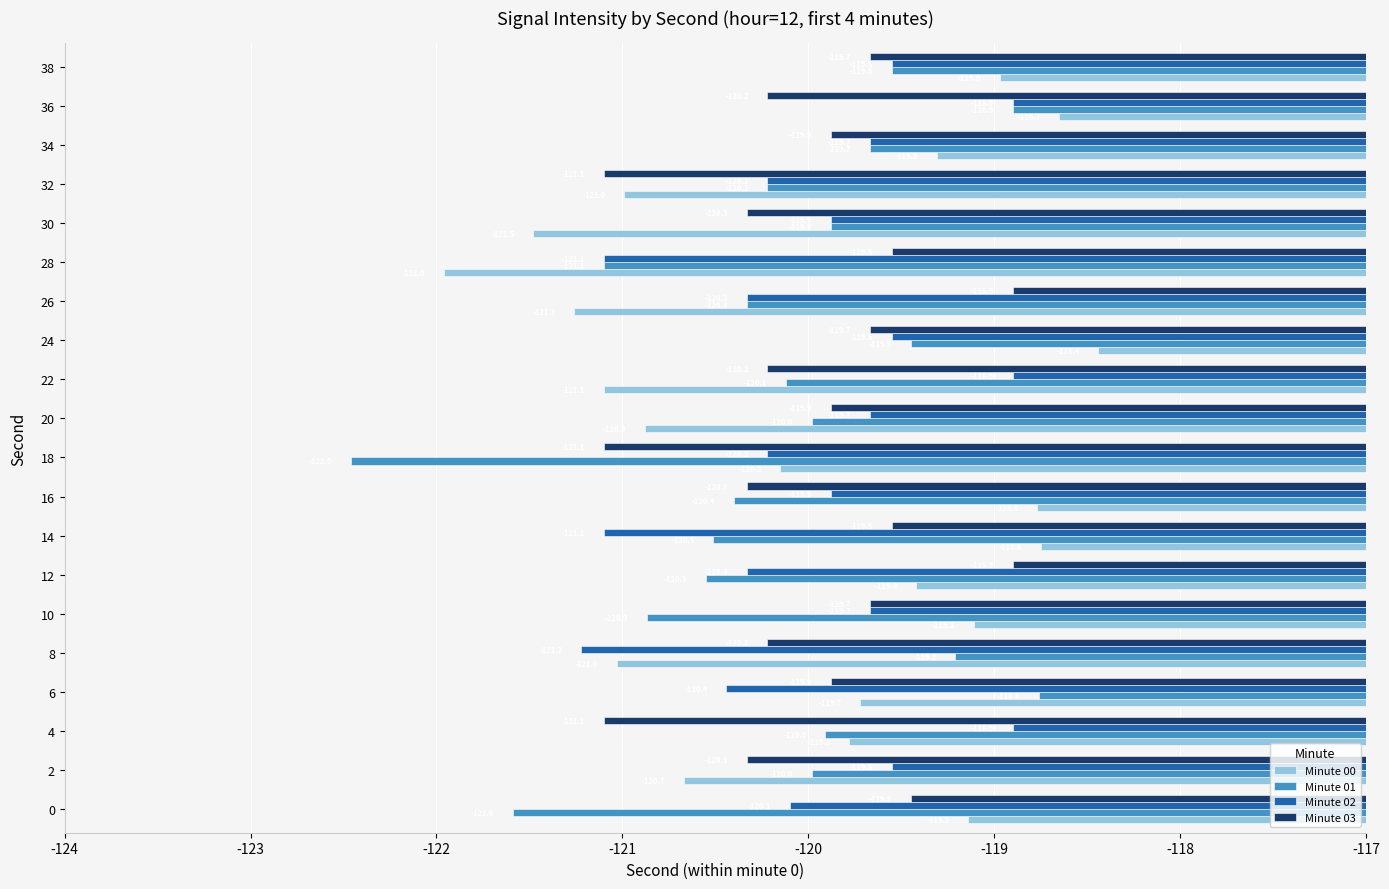

At which category is the sum across all series the highest?

36